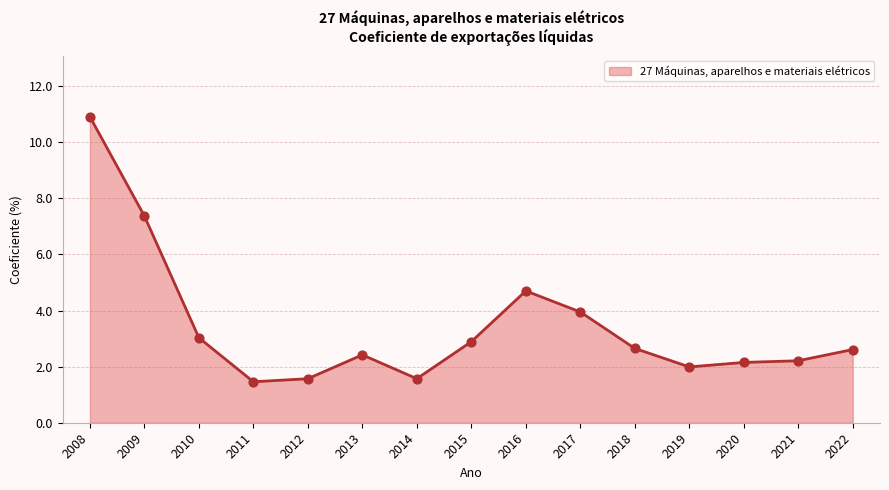

Between 2021 and 2012, which is larger?

2021